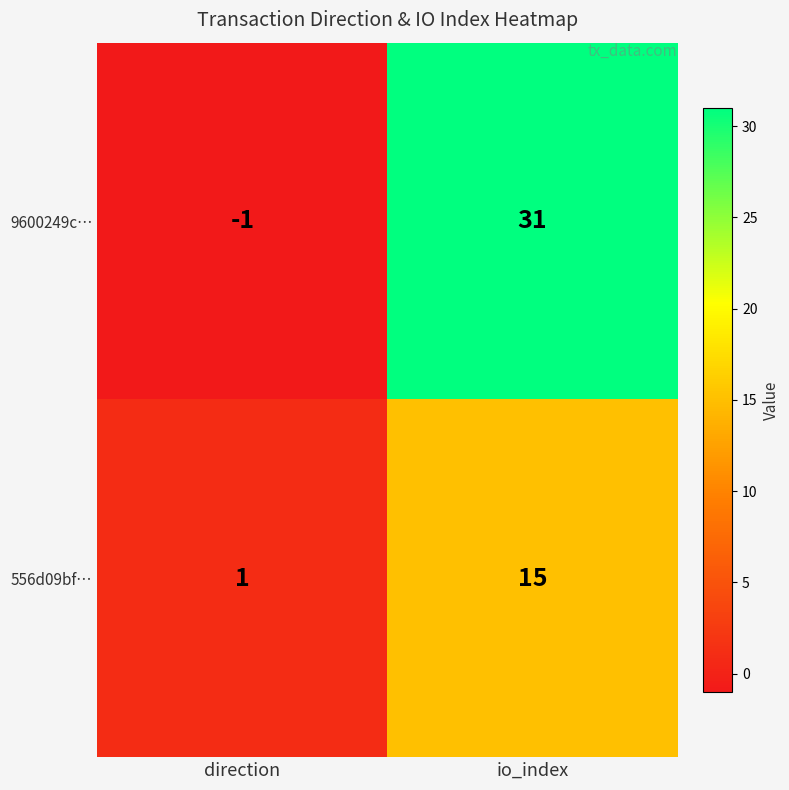

What is the total value across all series at io_index?

46